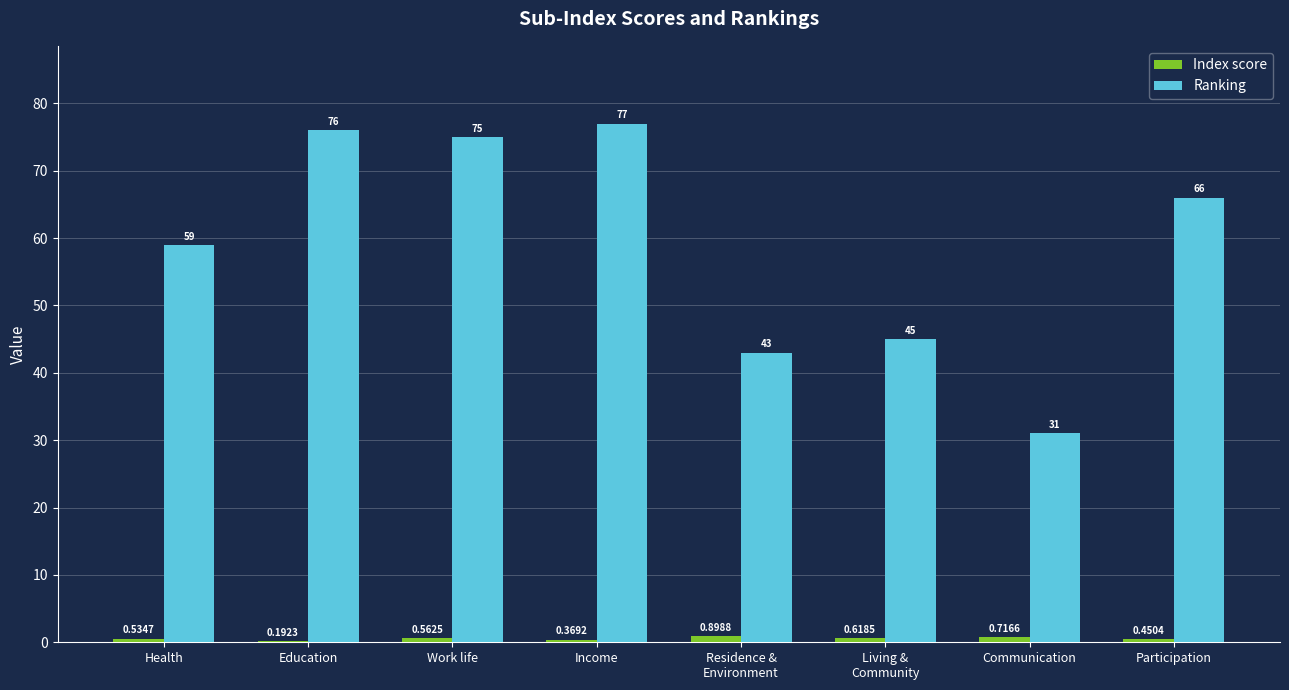

Where is Index score nearest to the value 0?

Education